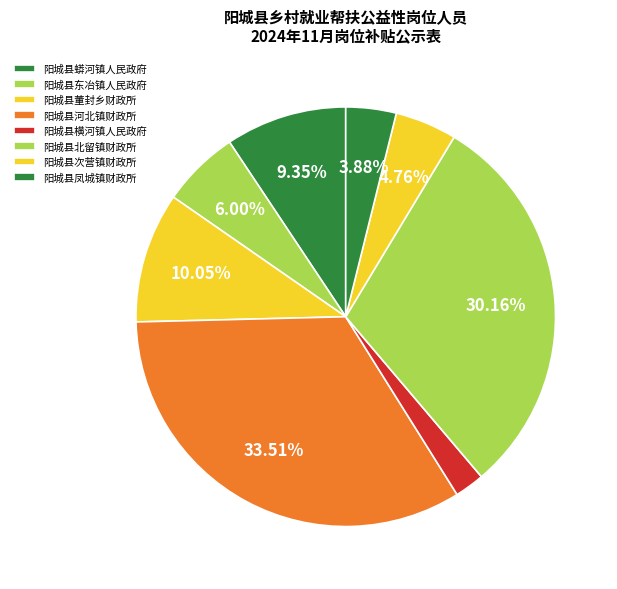

Is it true that 阳城县北留镇财政所 is 30% of the pie?

True